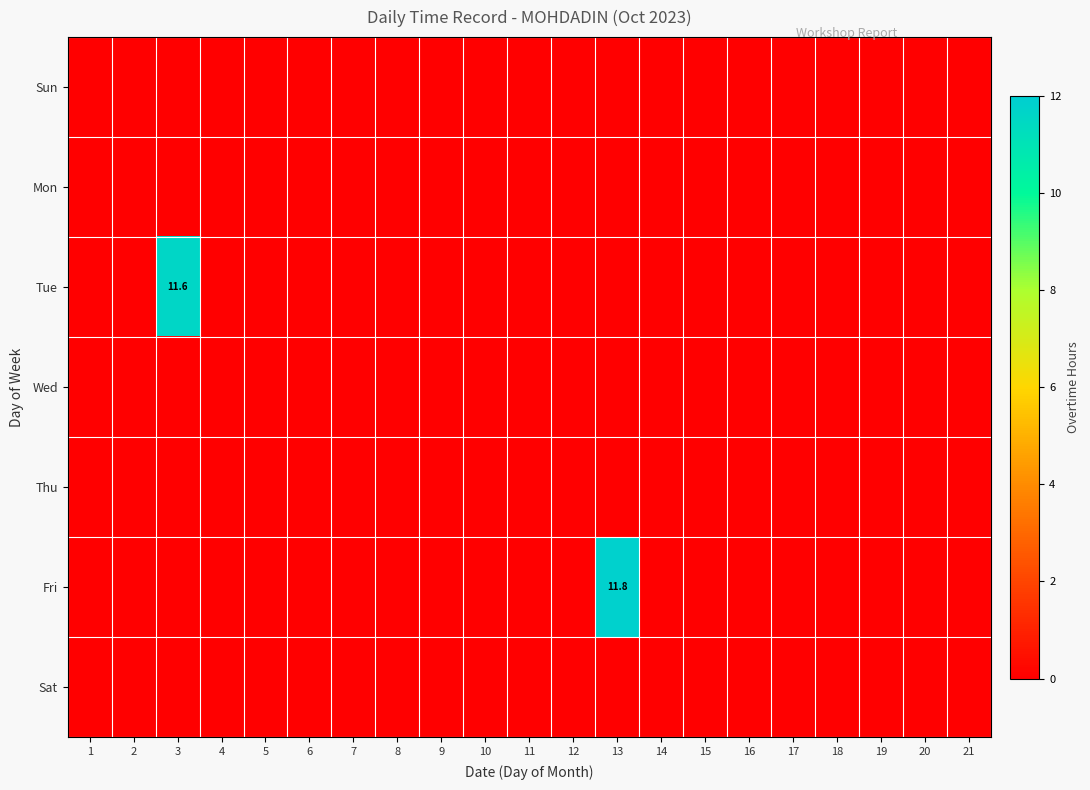

Which series has the largest range (max minus min)?

Fri